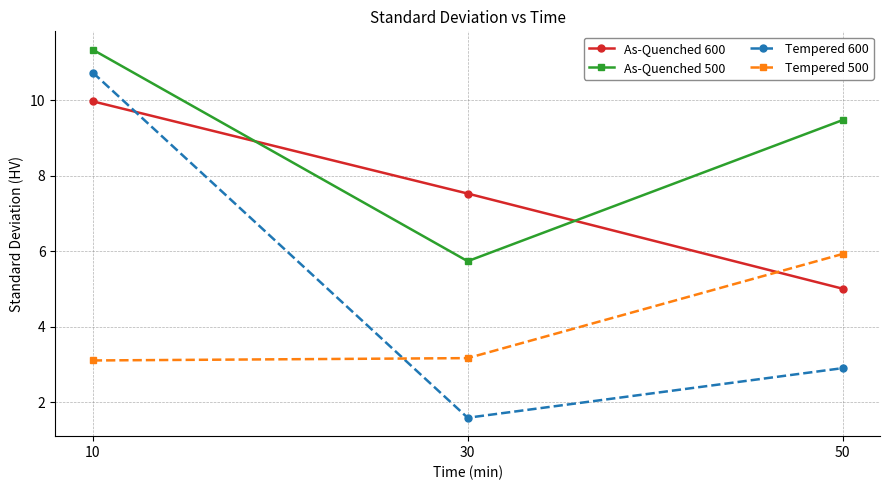

How many categories are shown in the chart?

3